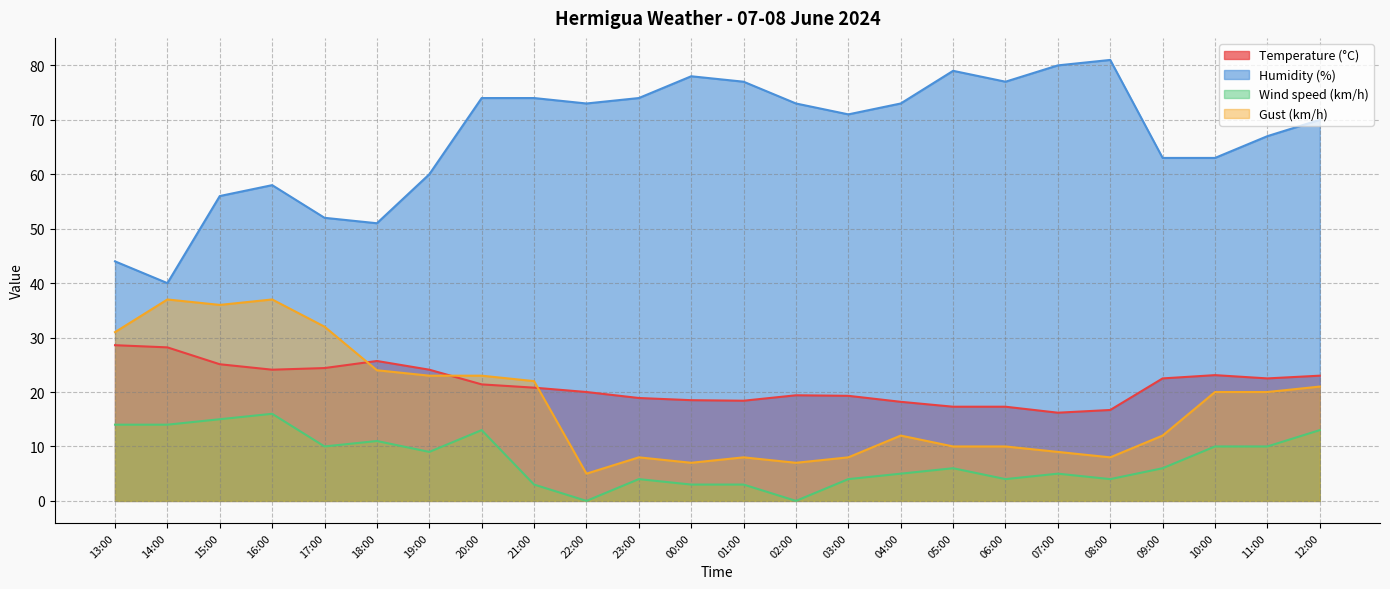

What are all the series names shown in the legend?

Temperature (°C), Humidity (%), Wind speed (km/h), Gust (km/h)